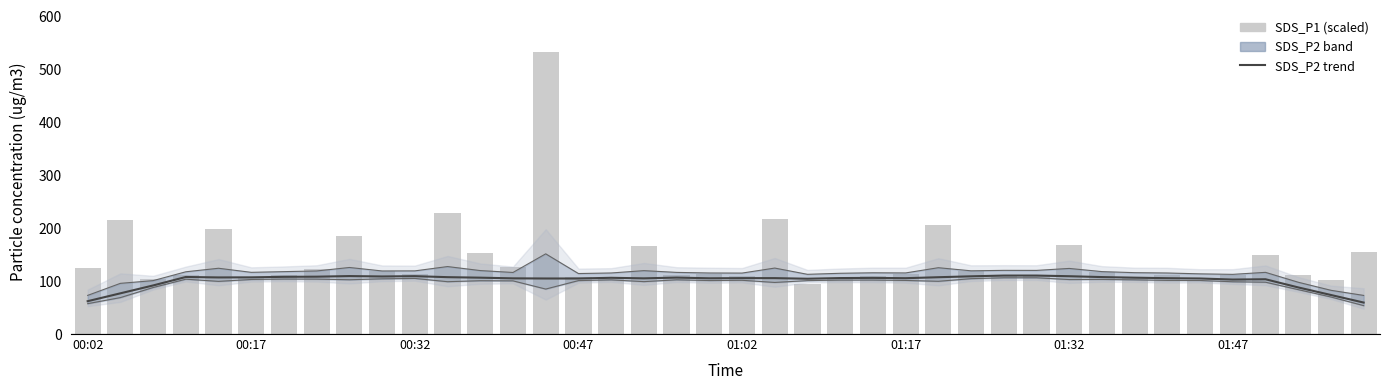

At which category is the sum across all series the highest?

14